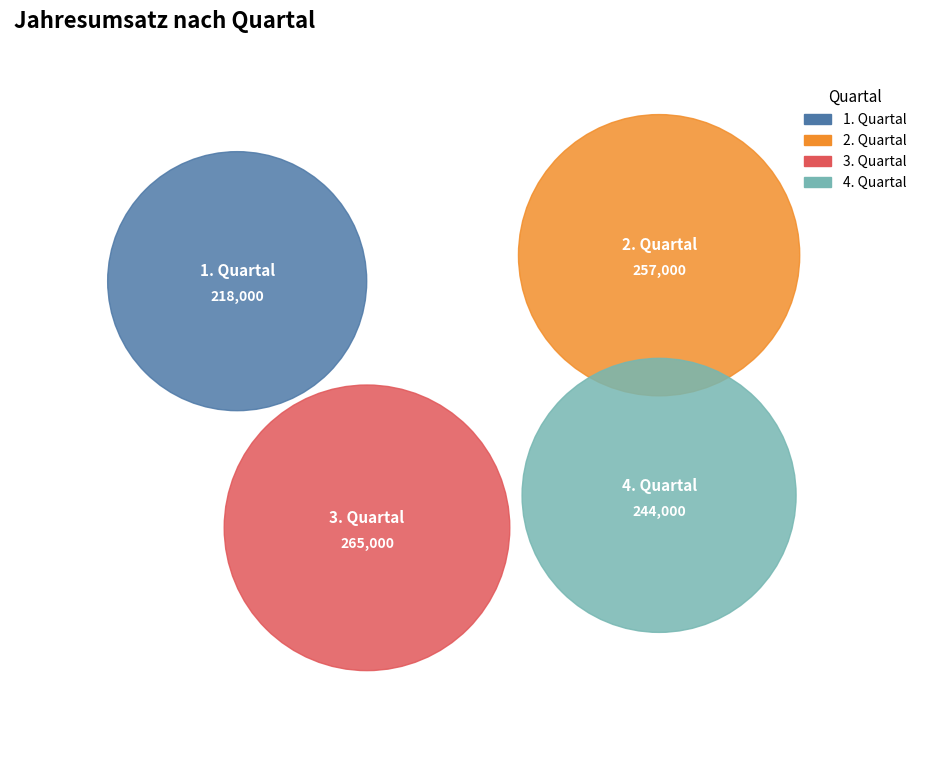

What percentage is NOT represented by 3. Quartal?

73.1%